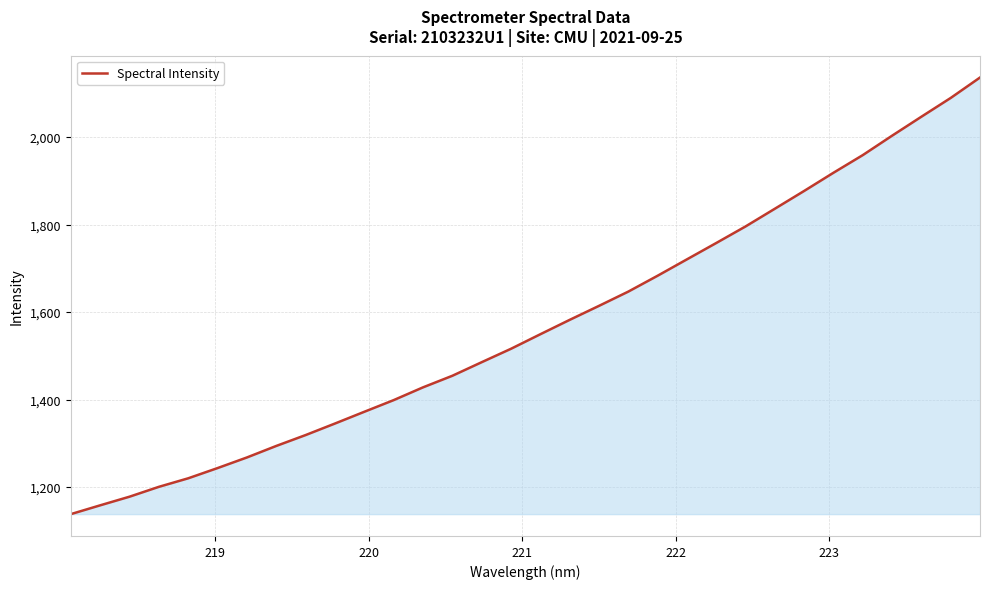

Reading left to right, extract all data points from this chart.

1138.2	1158.3	1178.1	1200.6	1220.1	1243.5	1267.7	1294.1	1318.9	1345.3	1372.1	1398.8	1427.9	1454.4	1485.4	1516.1	1549.3	1582.2	1614.2	1646.8	1683.1	1720.5	1757.9	1795.7	1836.2	1876.8	1918.4	1958.7	2003.1	2046.4	2089.3	2136.0